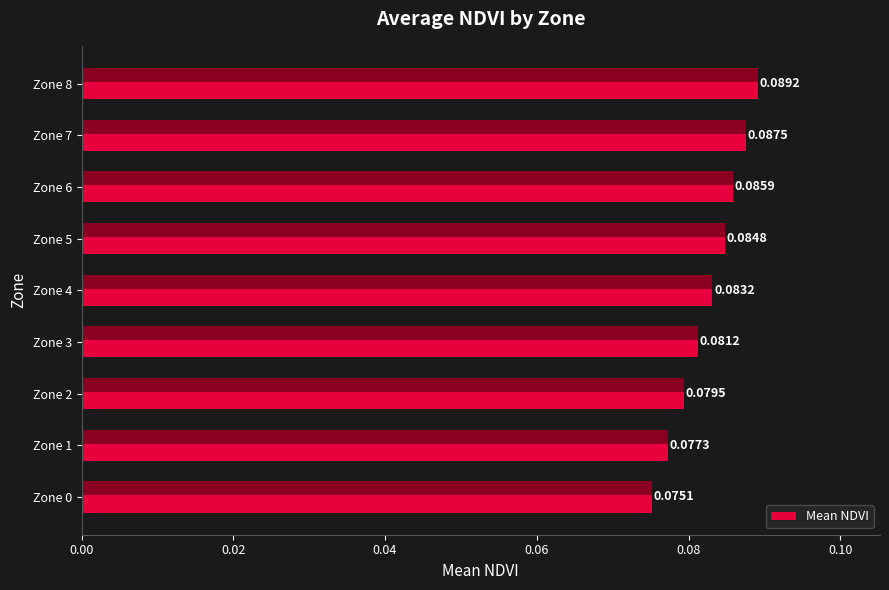

How many categories are shown in the chart?

9